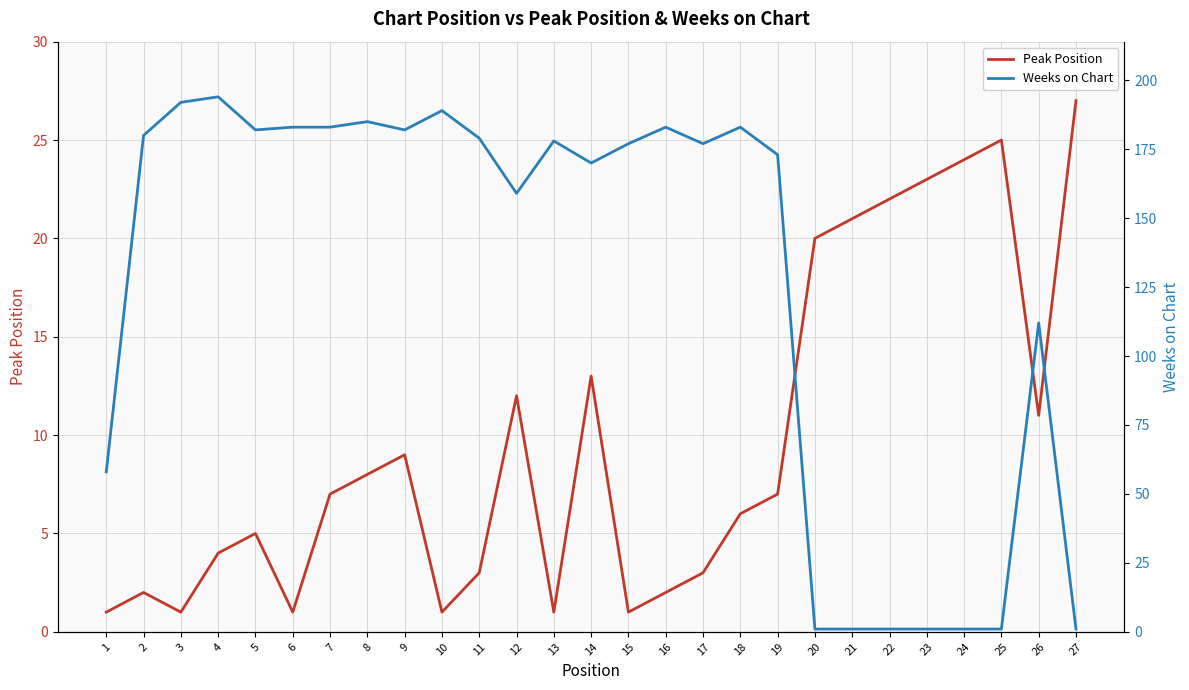

Rank the categories by Peak Position value from highest to lowest.

27, 25, 24, 23, 22, 21, 20, 14, 12, 26, 9, 8, 7, 19, 18, 5, 4, 11, 17, 2, 16, 1, 3, 6, 10, 13, 15